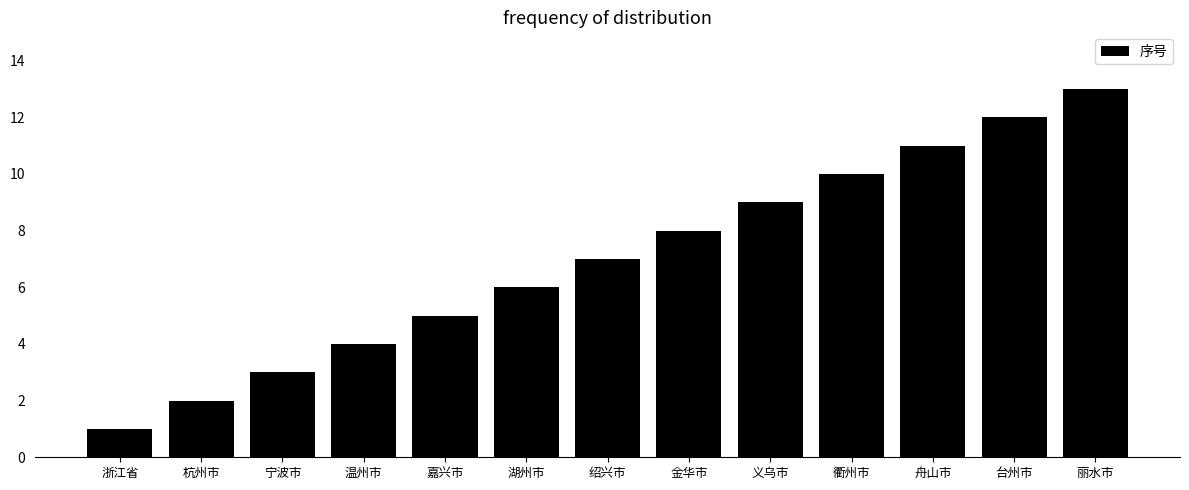

What is the difference between the values at 绍兴市 and 衢州市?

3